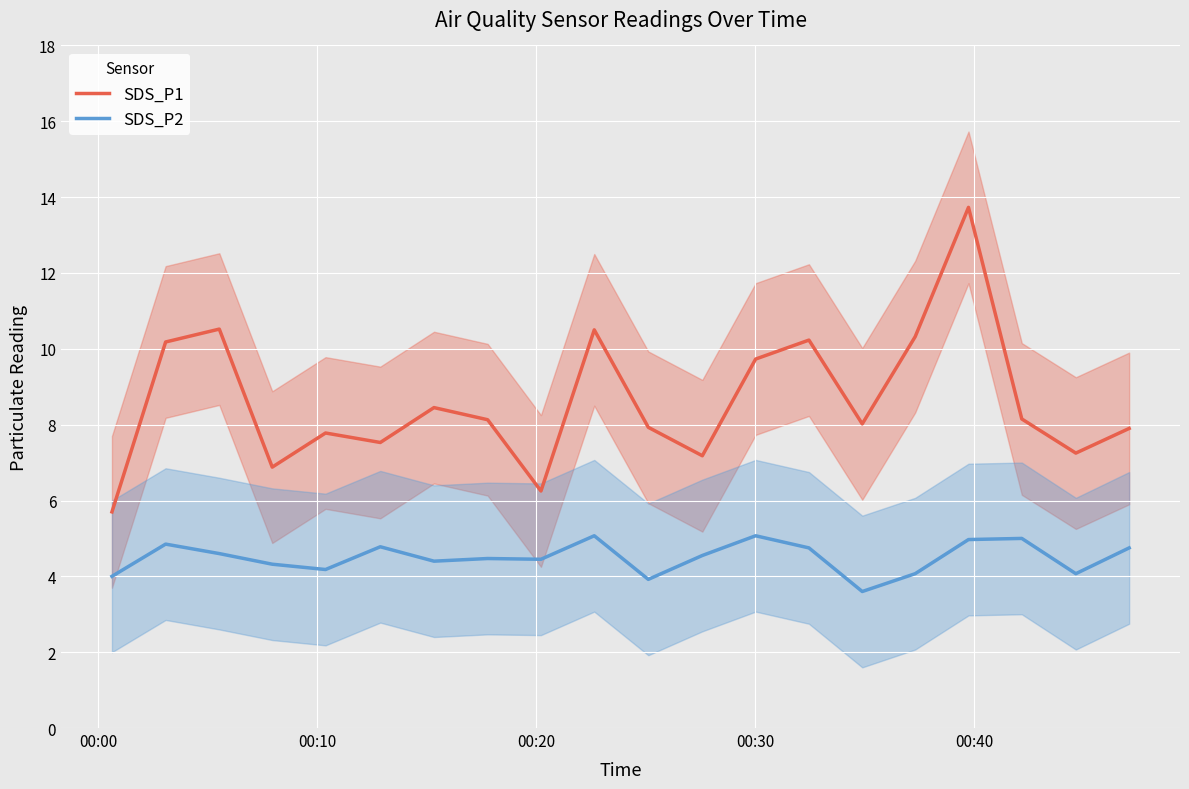

True or false: SDS_P2 and SDS_P1 intersect in this chart.

False